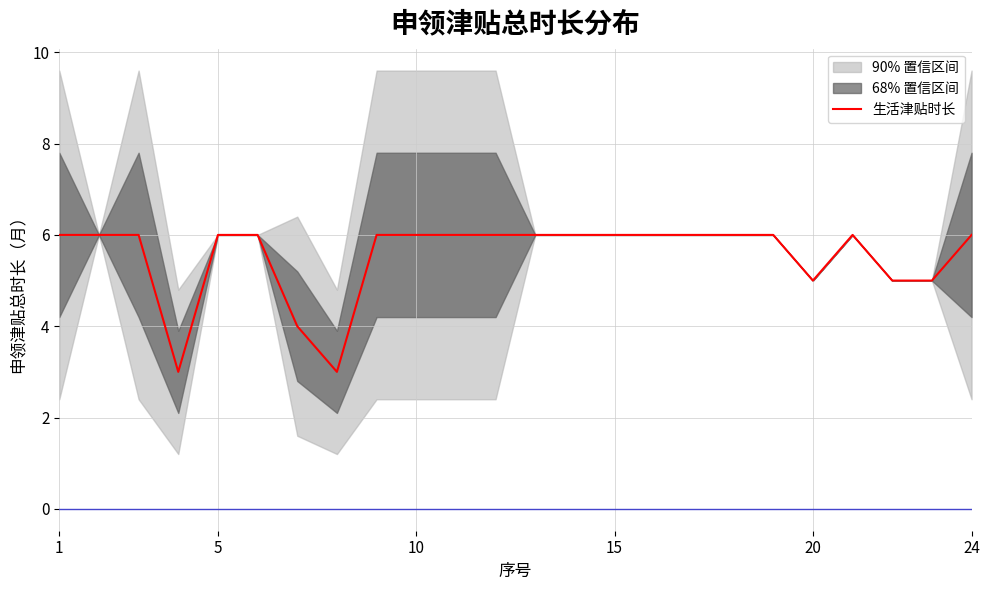

Is it true that 生活津贴时长 equals 6 at 15?

True